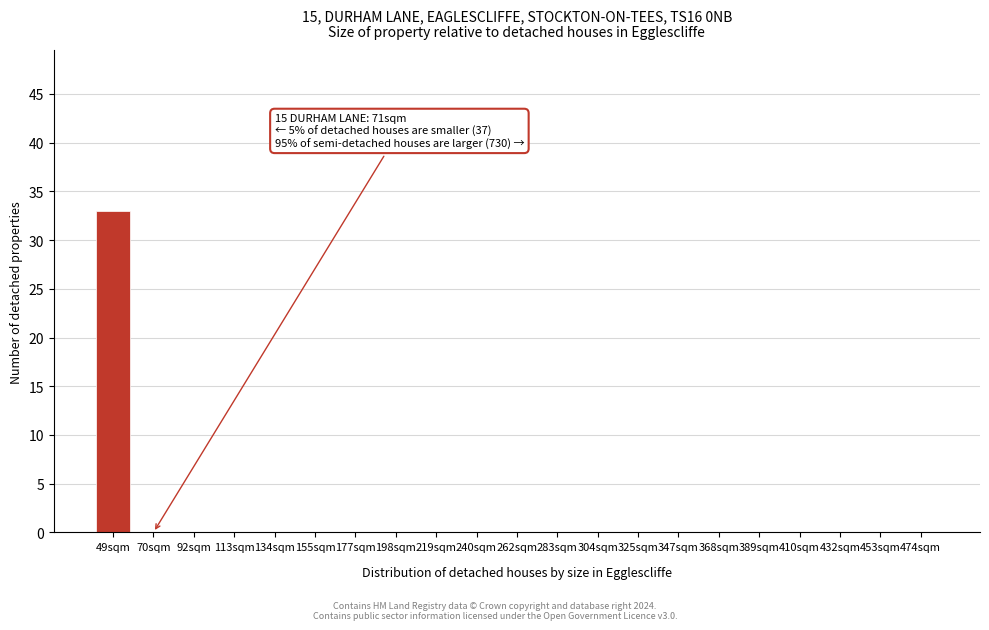

Reading right to left, transcribe all the data shown in this chart.

474sqm=0	453sqm=0	432sqm=0	410sqm=0	389sqm=0	368sqm=0	347sqm=0	325sqm=0	304sqm=0	283sqm=0	262sqm=0	240sqm=0	219sqm=0	198sqm=0	177sqm=0	155sqm=0	134sqm=0	113sqm=0	92sqm=0	70sqm=0	49sqm=33